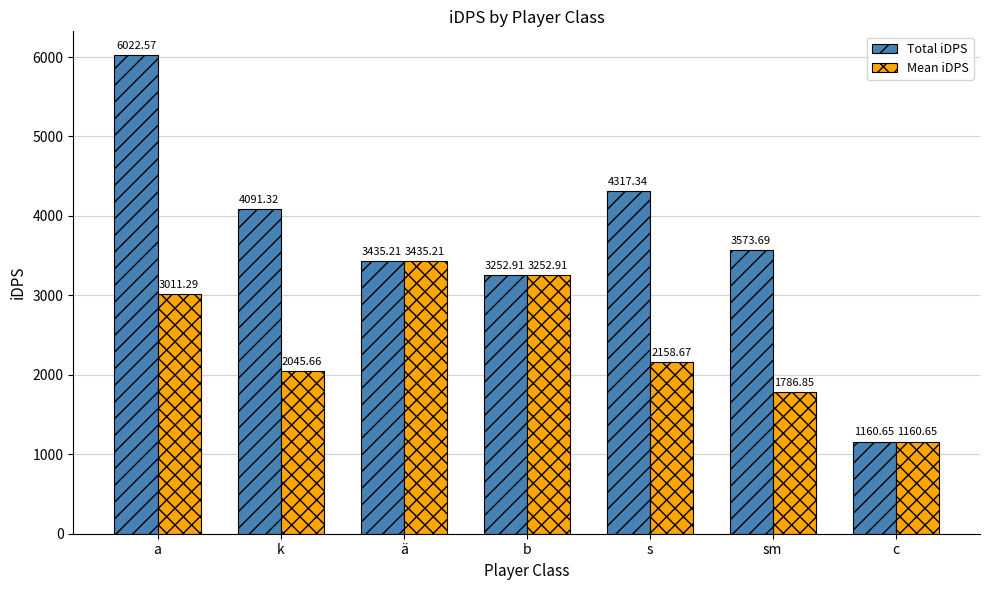

Which category has the lowest value in the Mean iDPS series?

c